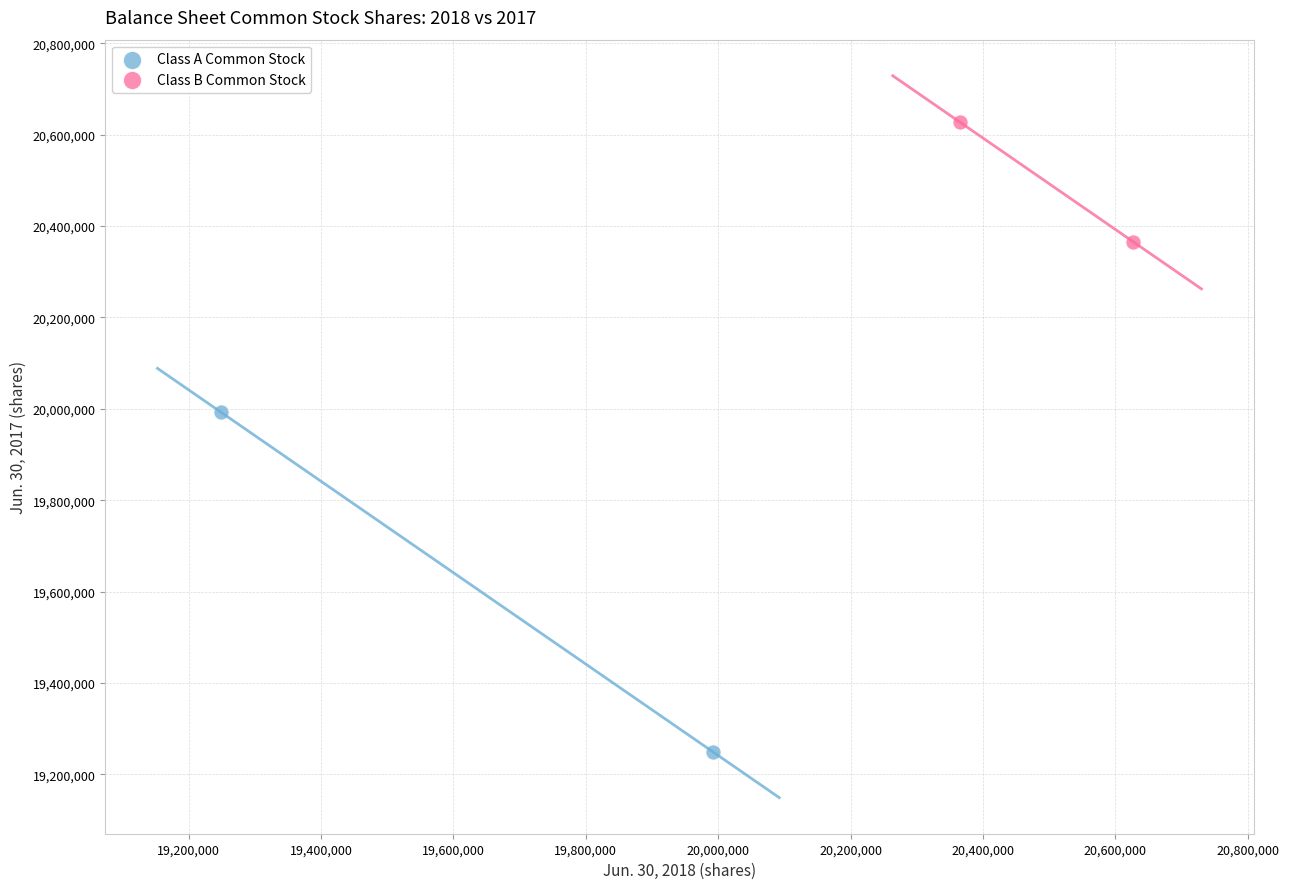

What are all the series names shown in the legend?

Class A Common Stock, Class B Common Stock